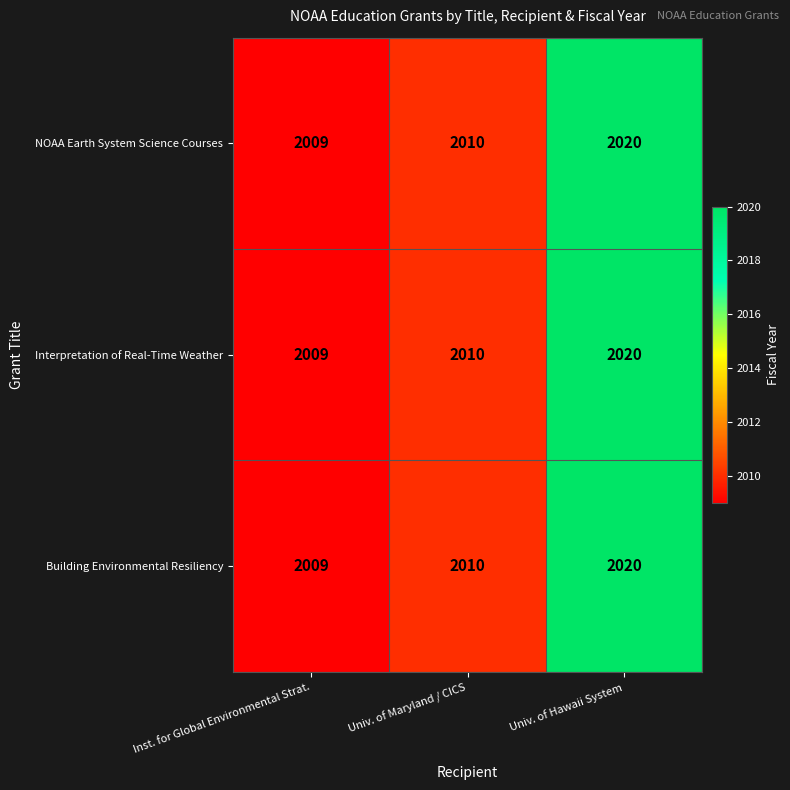

Reading right to left, transcribe all the data shown in this chart.

NOAA Earth System Science Courses: 2020	2010	2009
Interpretation of Real-Time Weather: 2020	2010	2009
Building Environmental Resiliency: 2020	2010	2009